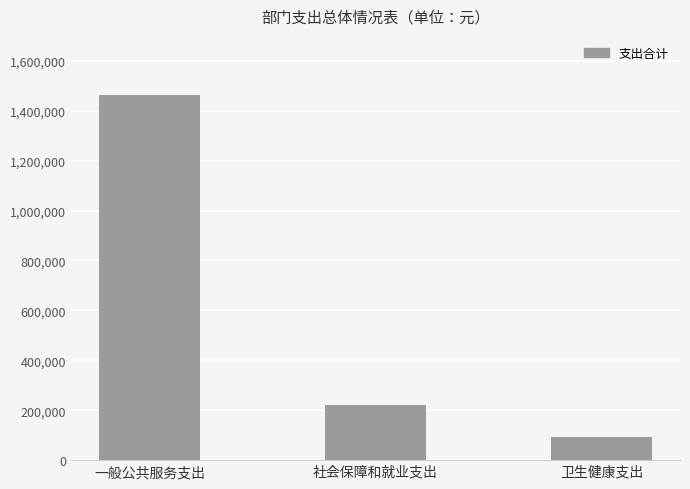

What is the sum of all values?

1772003.3